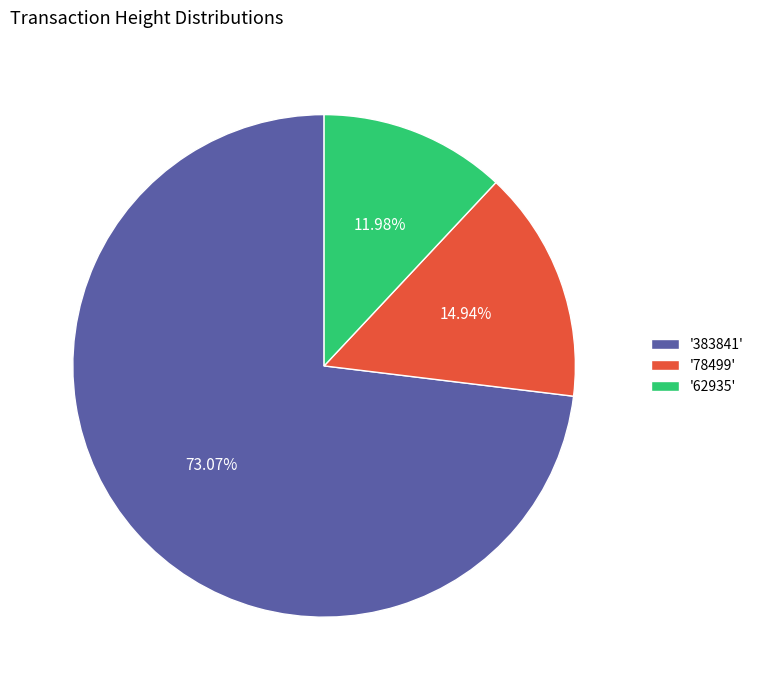

What is the ratio of the value at '78499' to the value at '62935'?

1.2